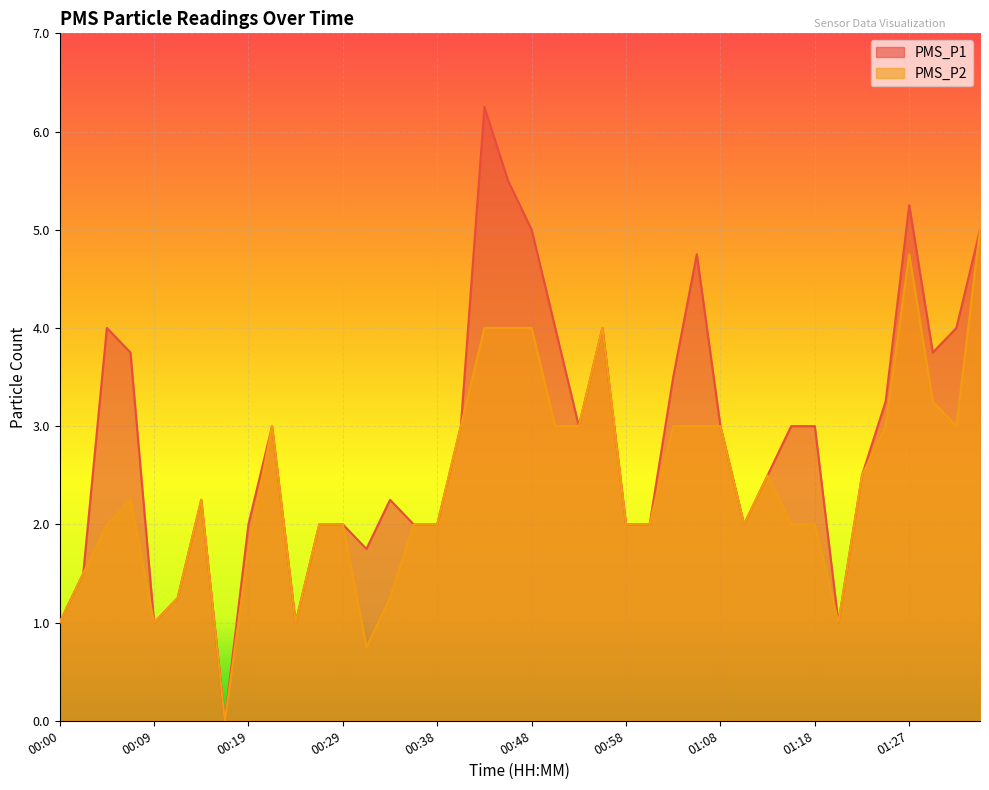

What is the sum of all PMS_P1 values?

114.0